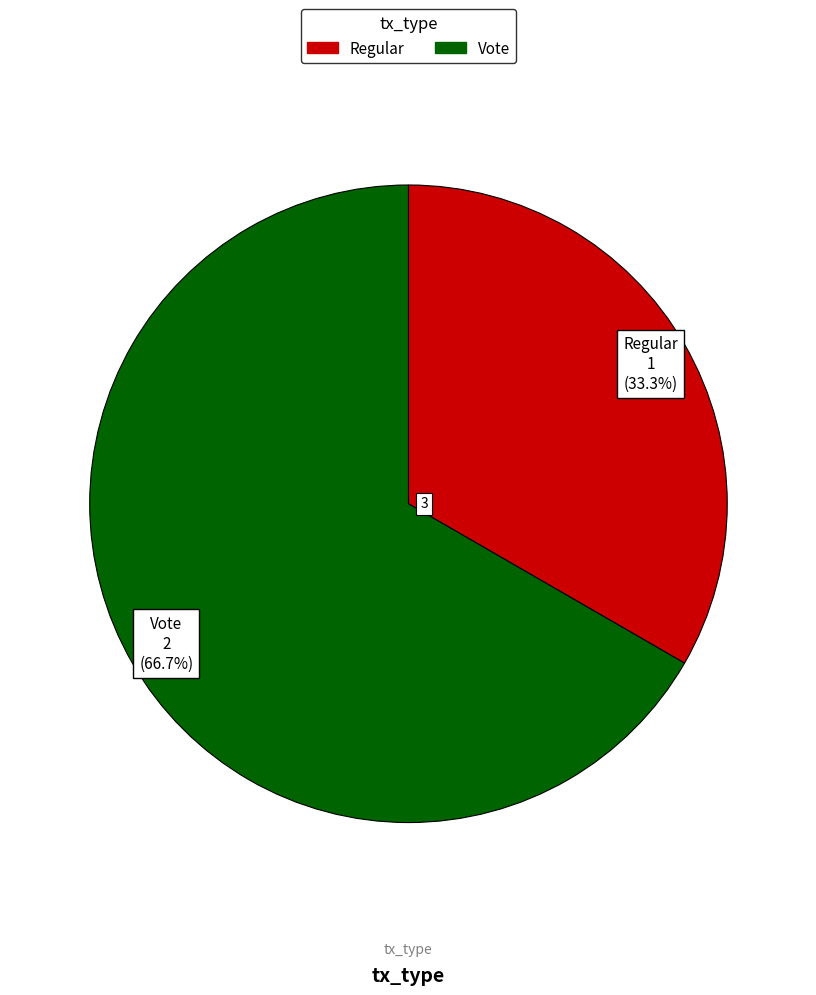

Do Regular and Vote together represent more than half of the pie?

Yes